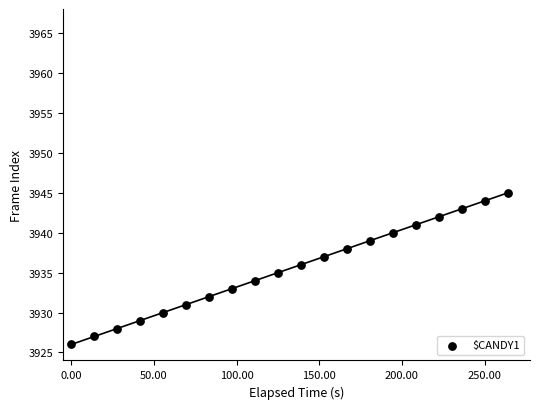

What is the range of Y values (max minus min)?

19